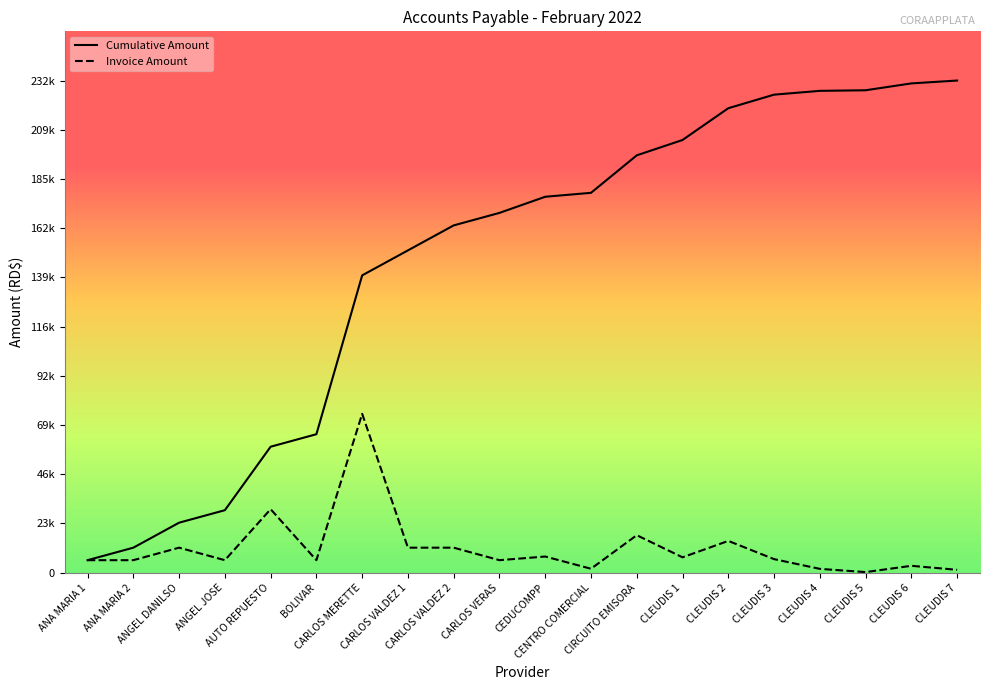

What is the value of the Invoice Amount point at the 4th from the left?

5900